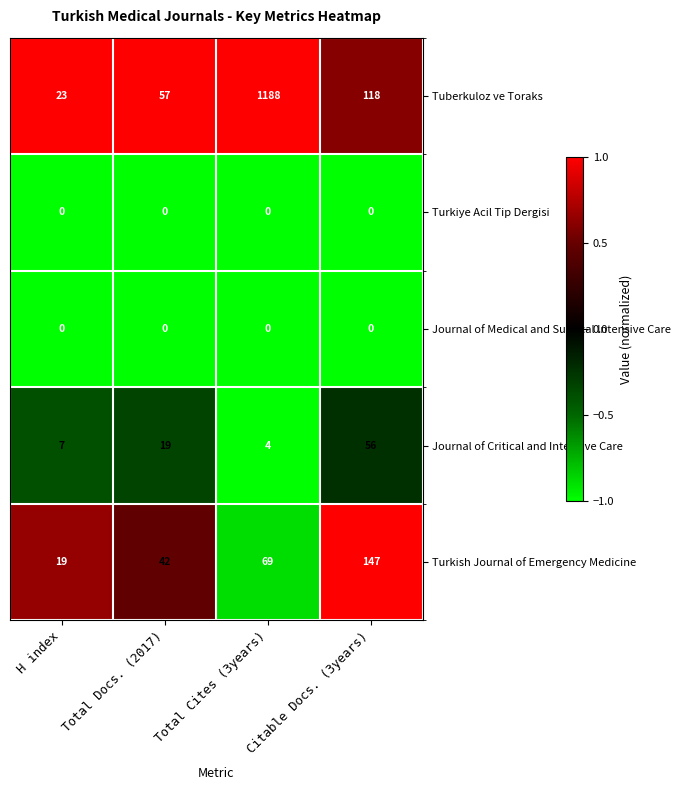

At which category is the sum across all series the highest?

Total Cites (3years)